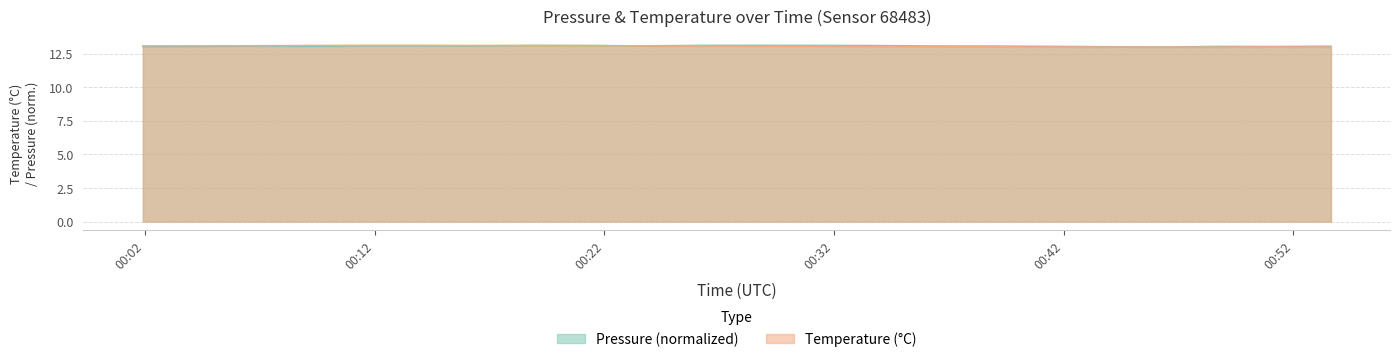

What is the maximum value for Pressure (normalized)?

13.1